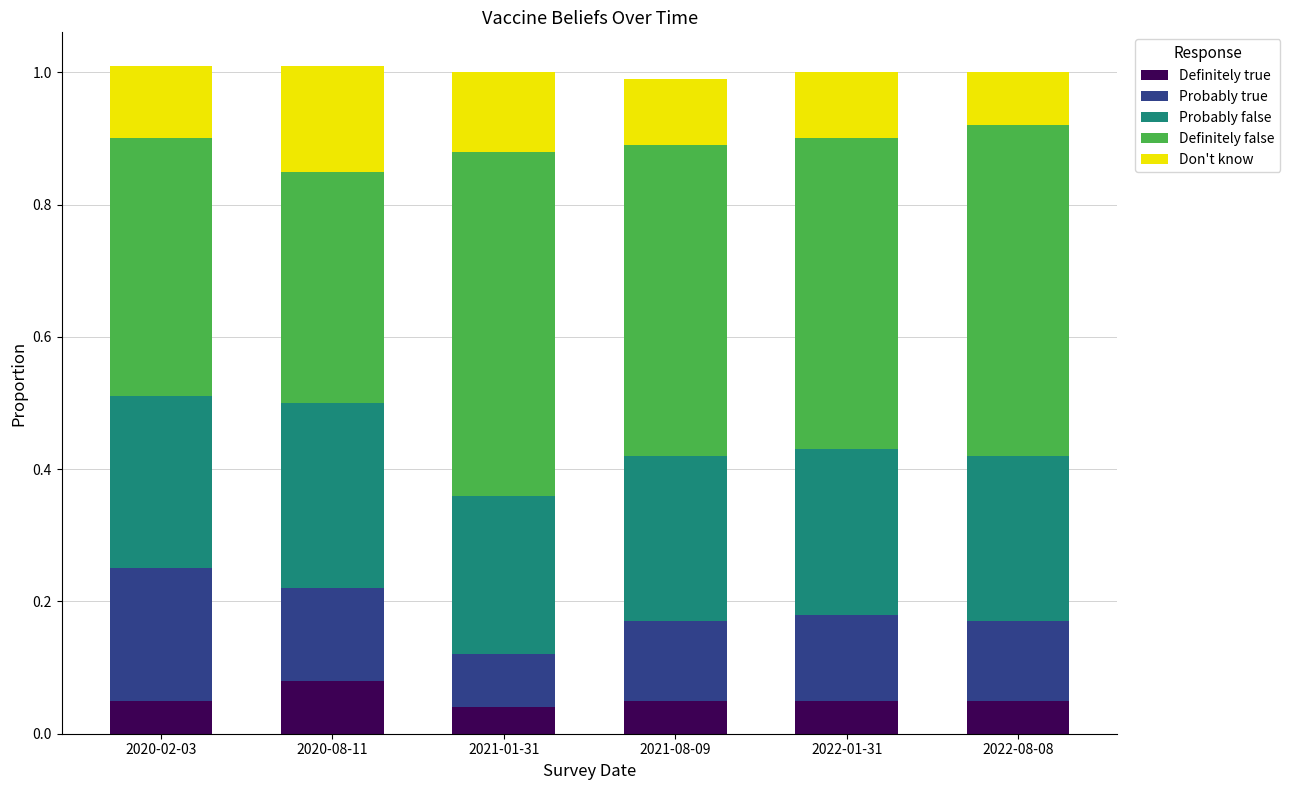

What is the total value across all series at 2020-08-11?

1.0